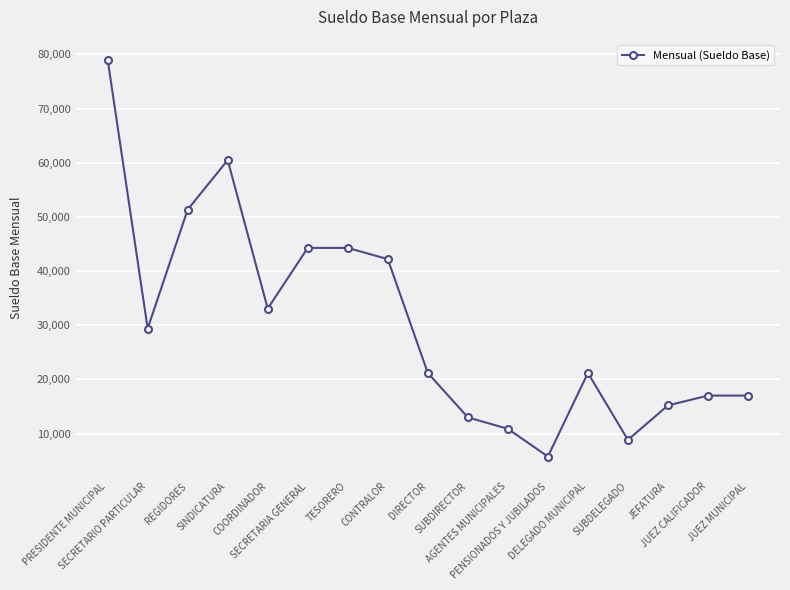

At which label does the data first exceed 21198?

PRESIDENTE MUNICIPAL